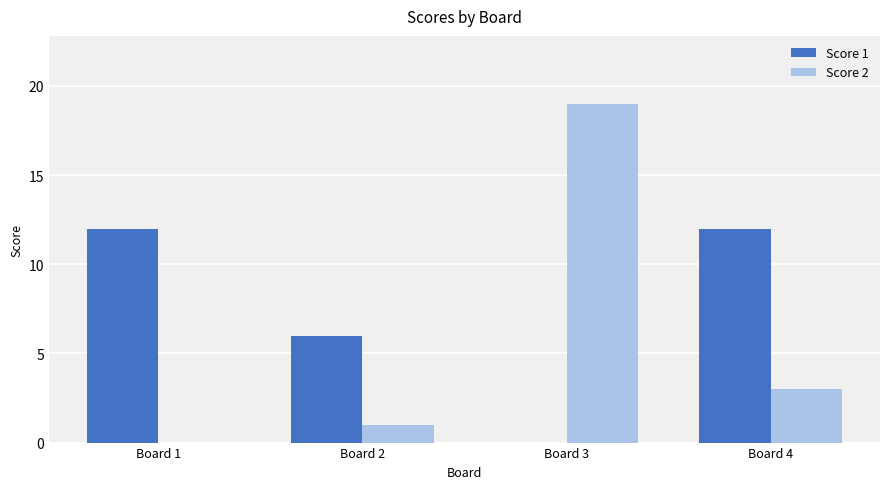

The Score 1 series shows 8 at Board 3. True or false?

False